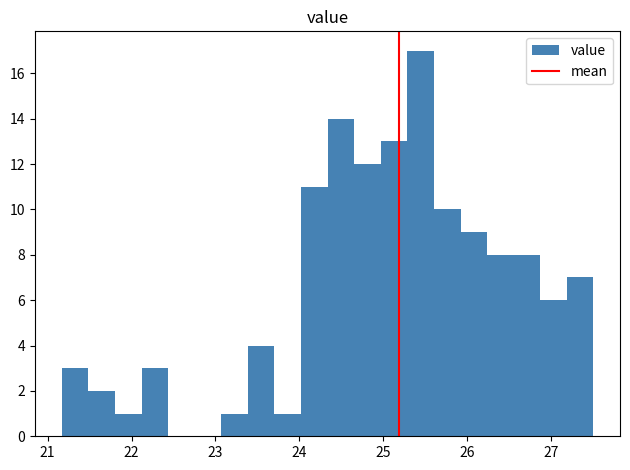

Read against the x-axis, roughly where is the centre of the tallest bar?

25.4